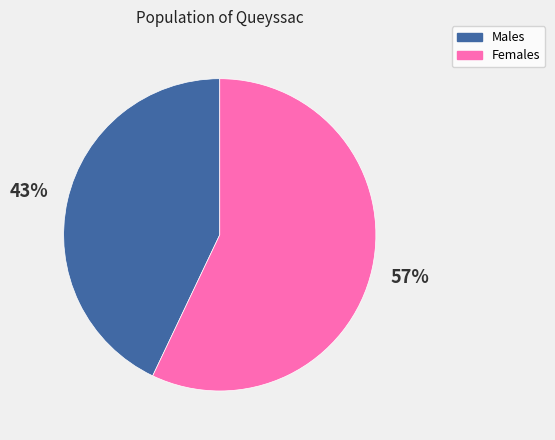

Does any single category account for the majority?

Yes